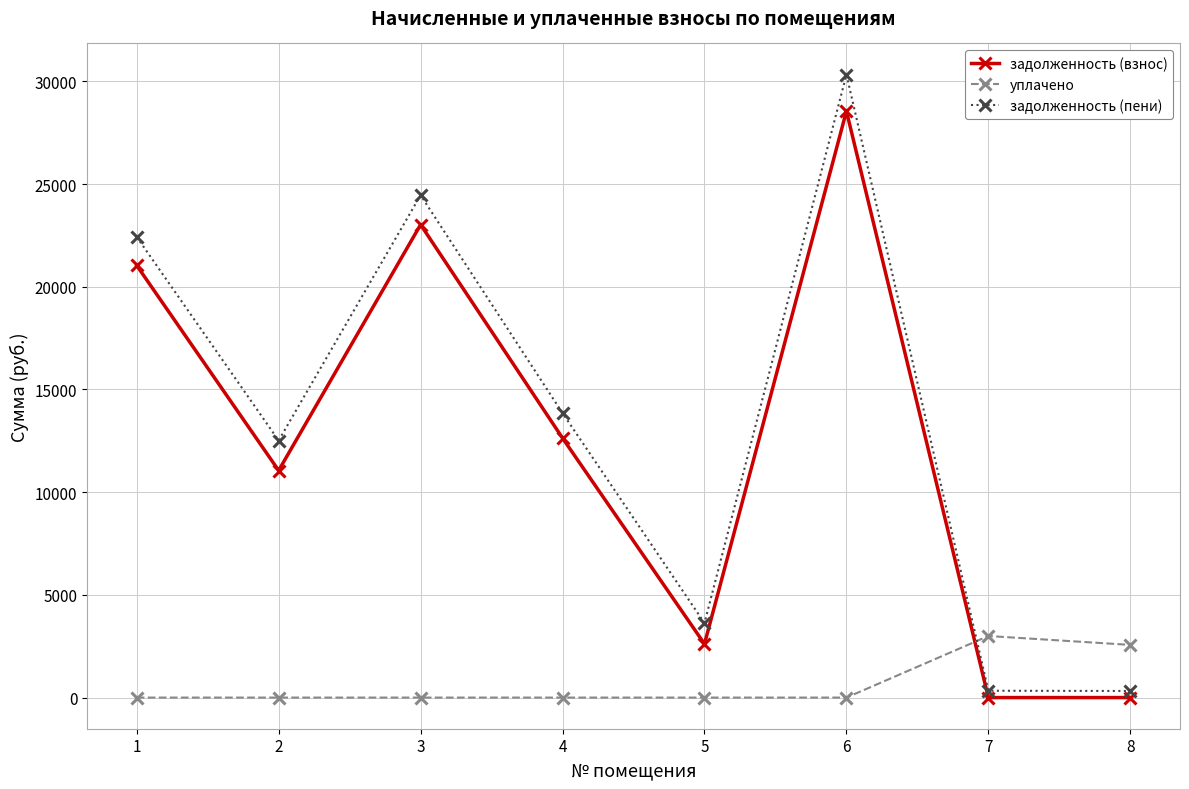

Between 1 and 4, which series saw the biggest shift?

задолженность (пени)